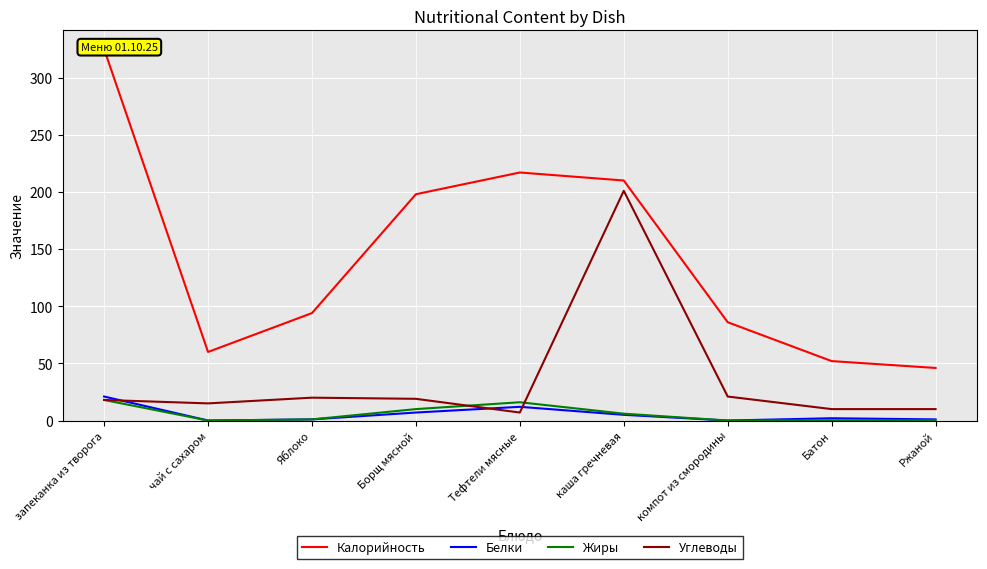

What is the average value of the Белки series?

5.4